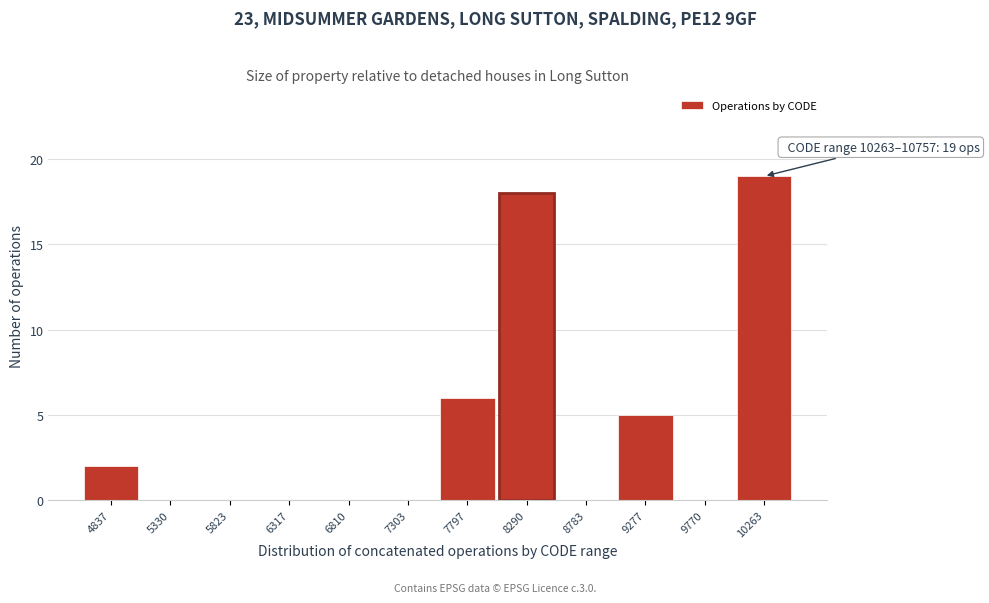

Reading left to right, list all the values displayed in this chart.

4837=2	5330=0	5823=0	6317=0	6810=0	7303=0	7797=6	8290=18	8783=0	9277=5	9770=0	10263=19